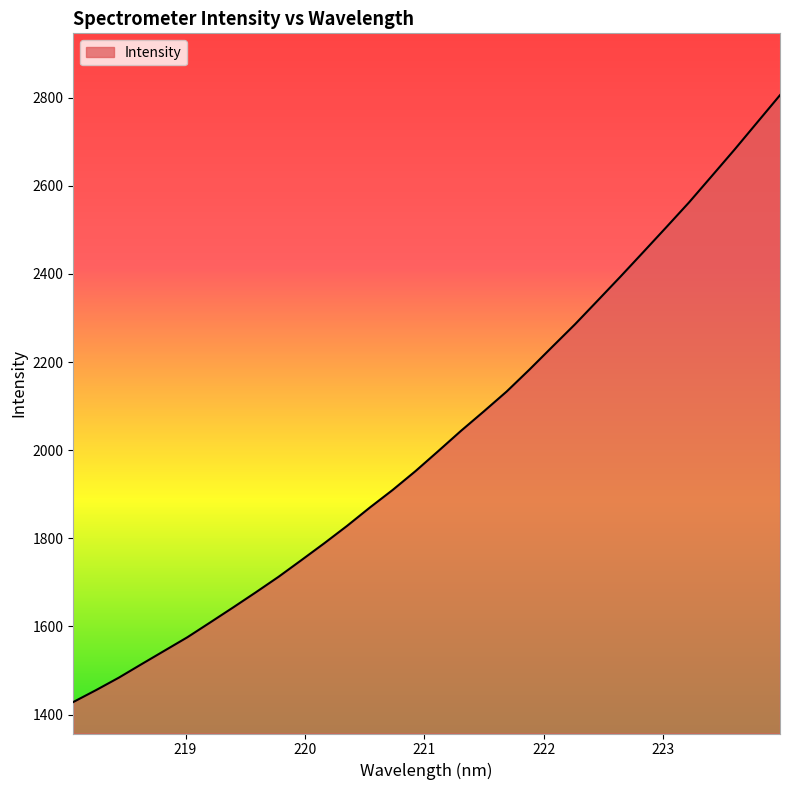

What is the difference between the maximum and minimum values?

1377.3